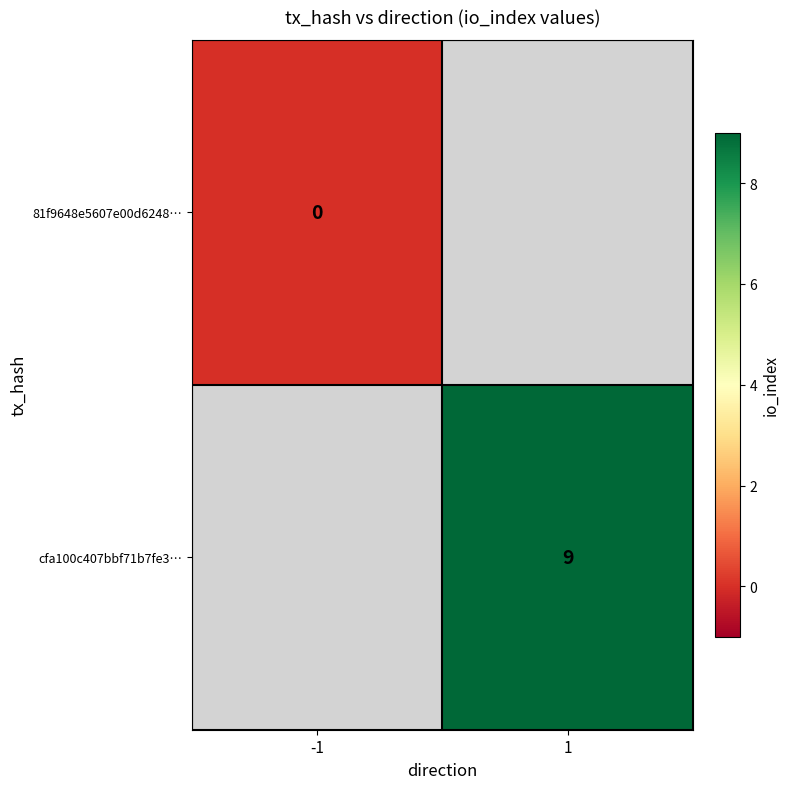

How many distinct data groups are displayed?

2